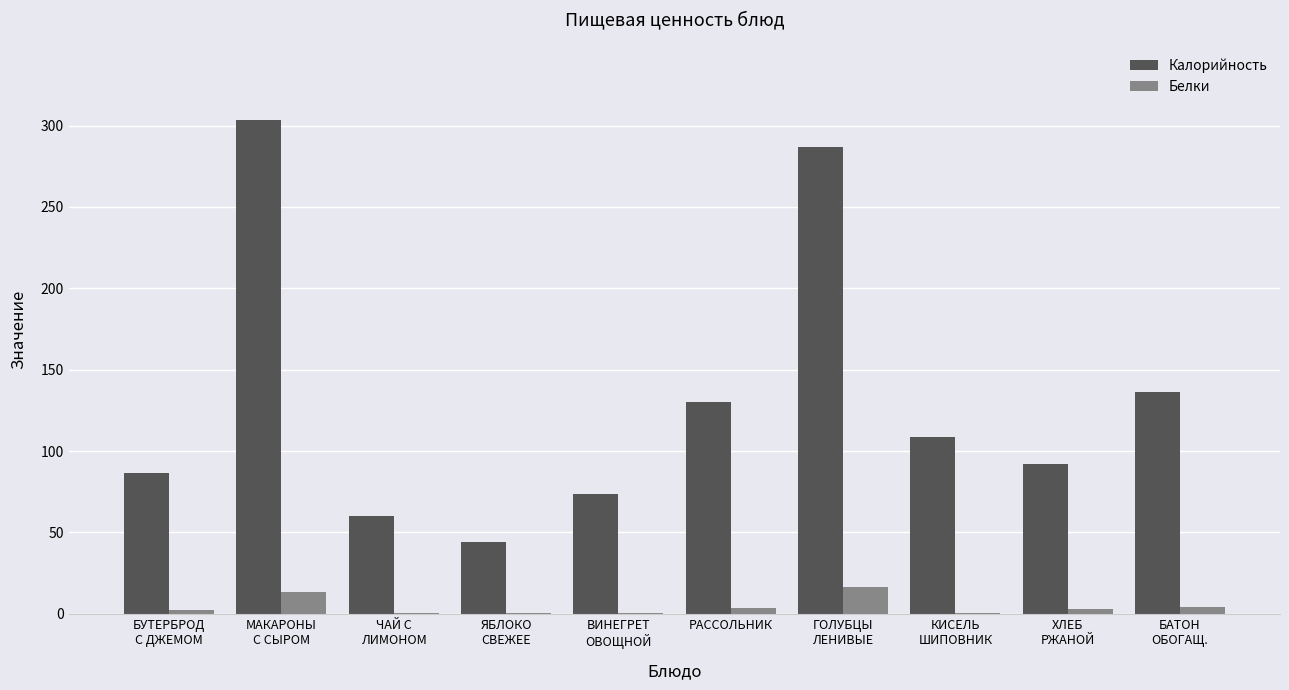

Is the value of Белки at ЯБЛОКО
СВЕЖЕЕ greater than the value of Калорийность at РАССОЛЬНИК?

No